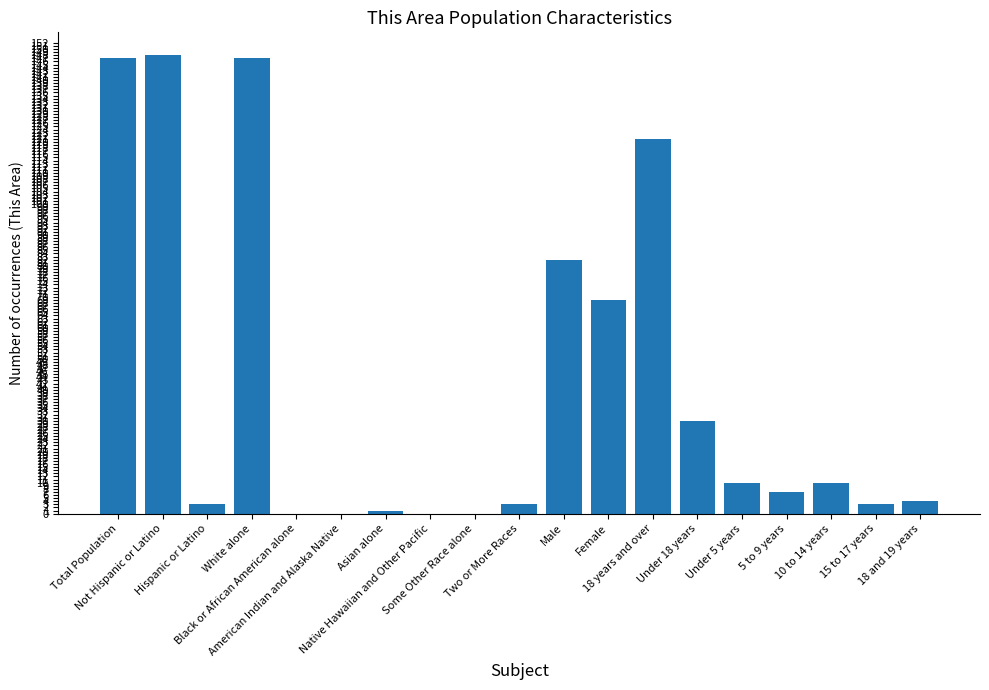

The chart shows a value of 4 at 18 and 19 years. True or false?

True